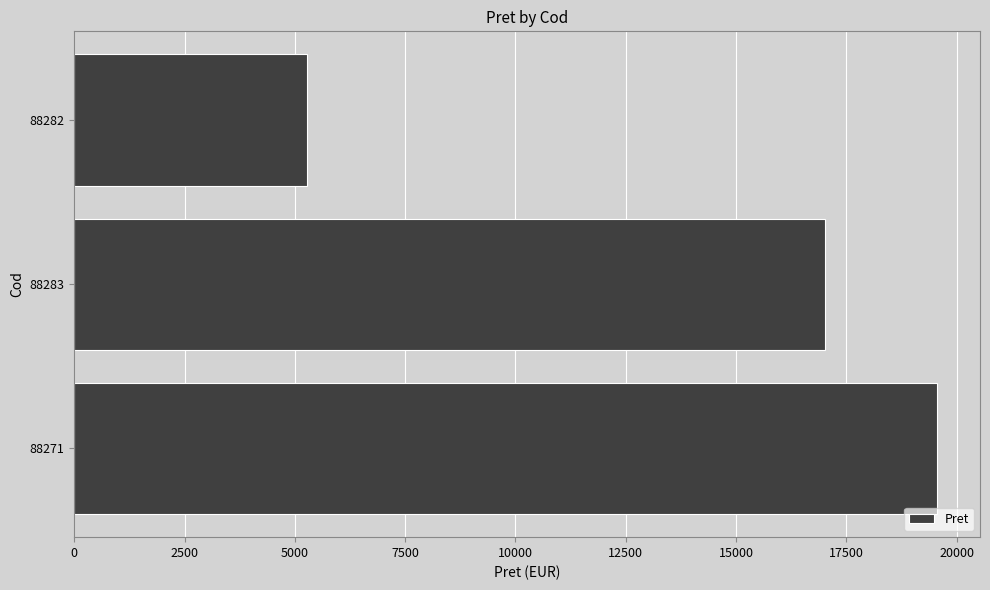

Which has a higher value, 88282 or 88271?

88271